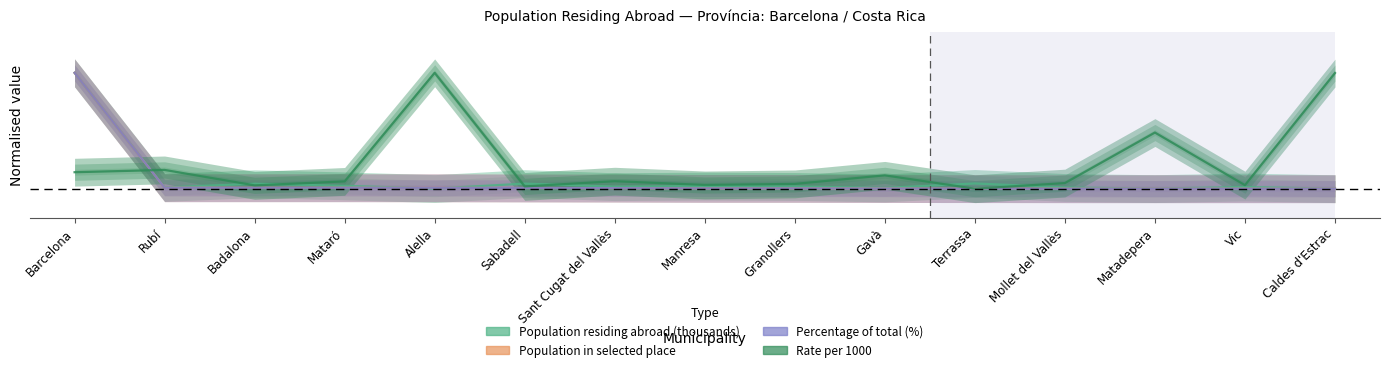

True or false: Population in selected place and Rate per 1000 intersect in this chart.

True